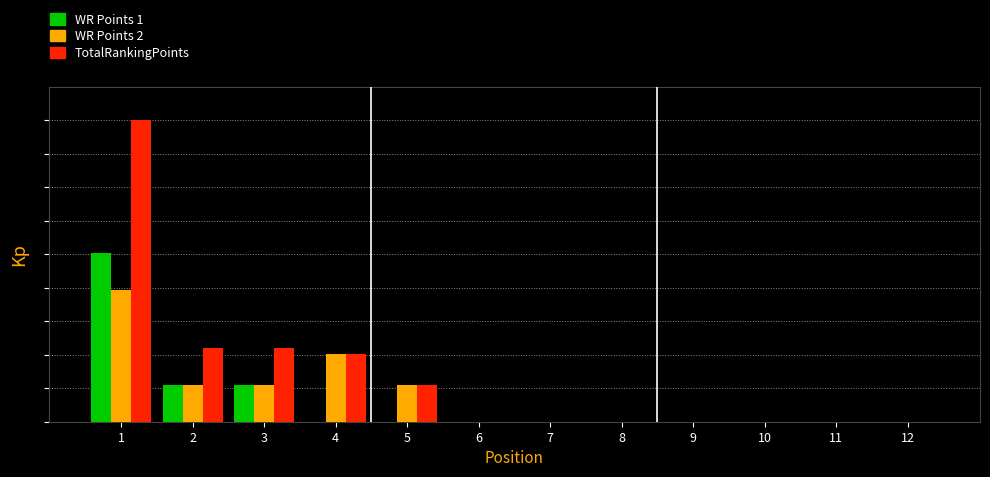

Are the bars horizontal?

No